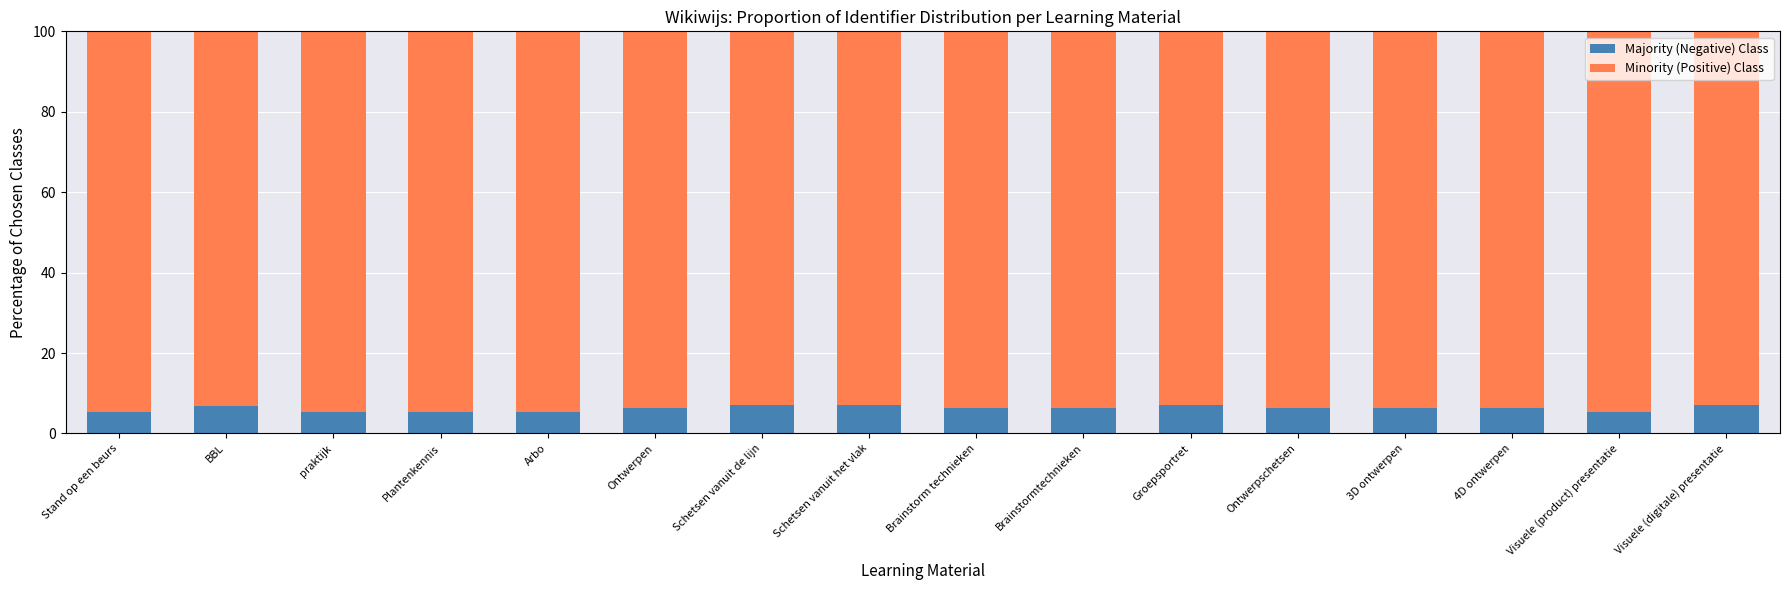

Is it true that Majority (Negative) Class equals 5.3 at Plantenkennis?

True